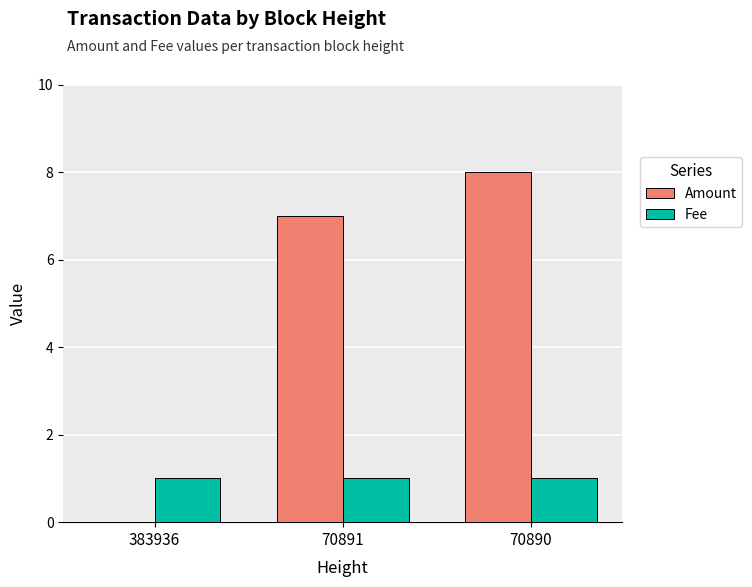

Where is Amount nearest to the value 4?

70891